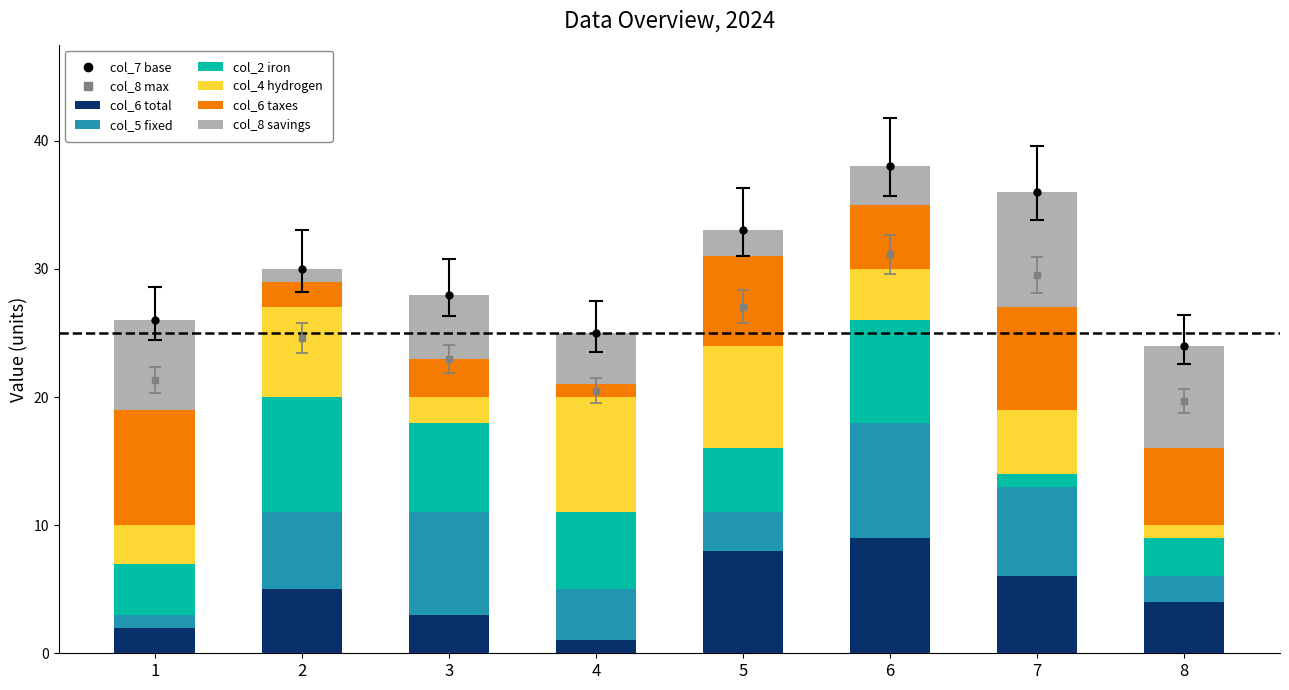

Are the bars grouped side by side (vs. stacked)?

No